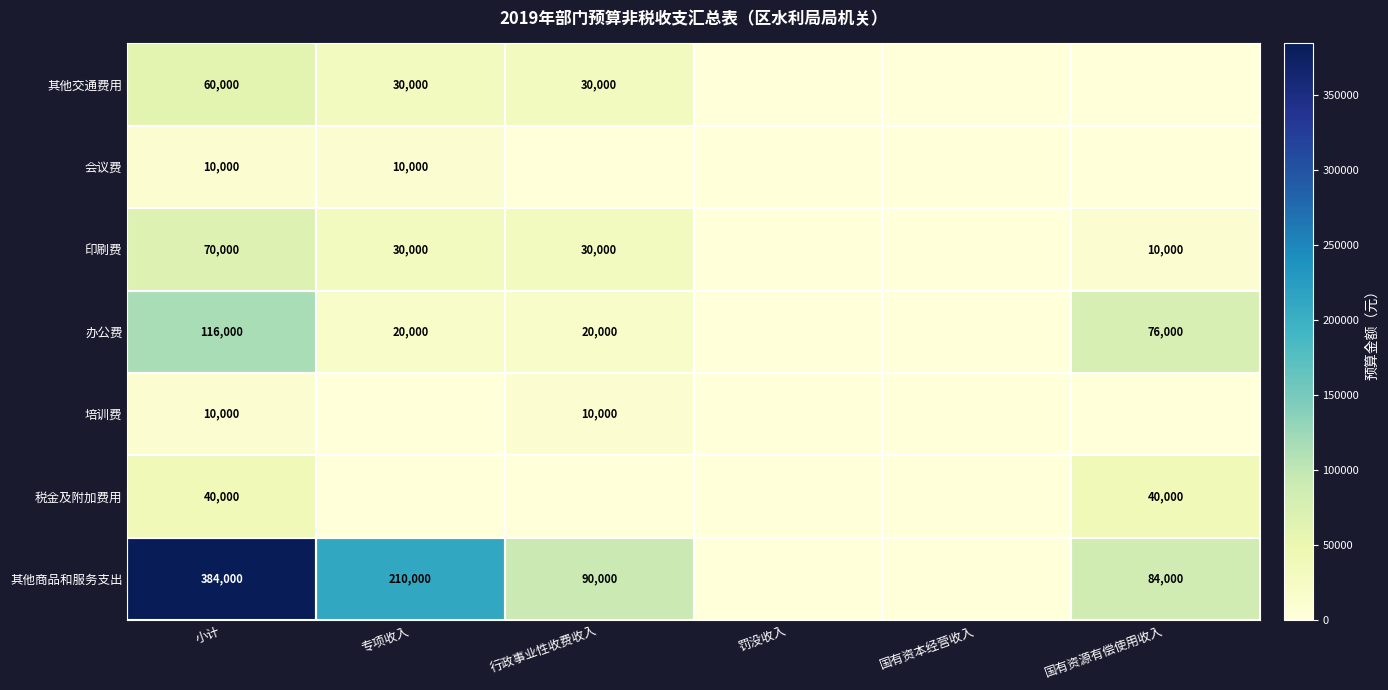

Count the number of categories in the chart.

6